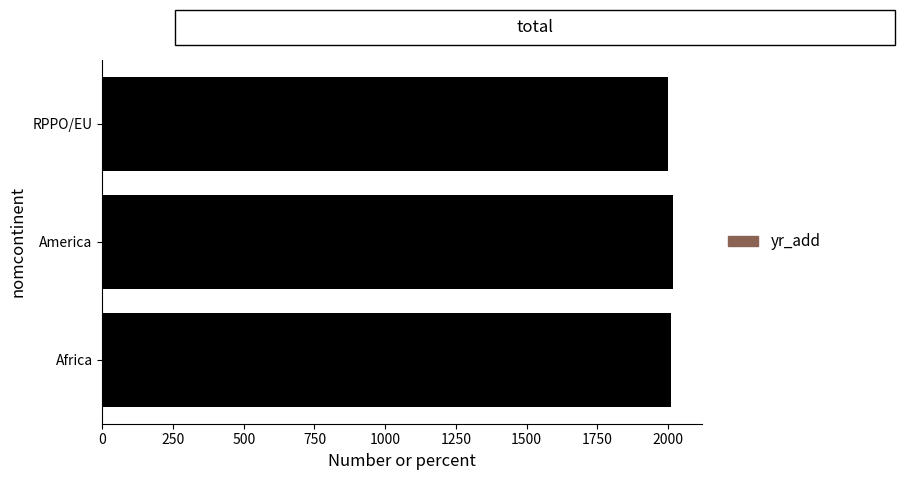

What is the greatest value displayed?

2019